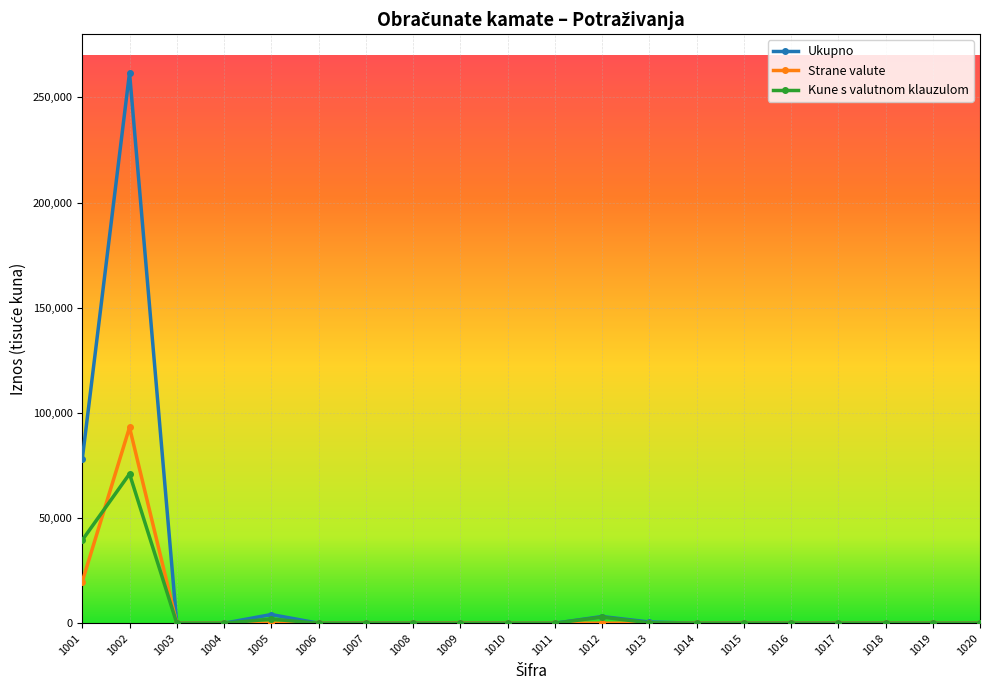

Which series has the widest spread of values?

Ukupno